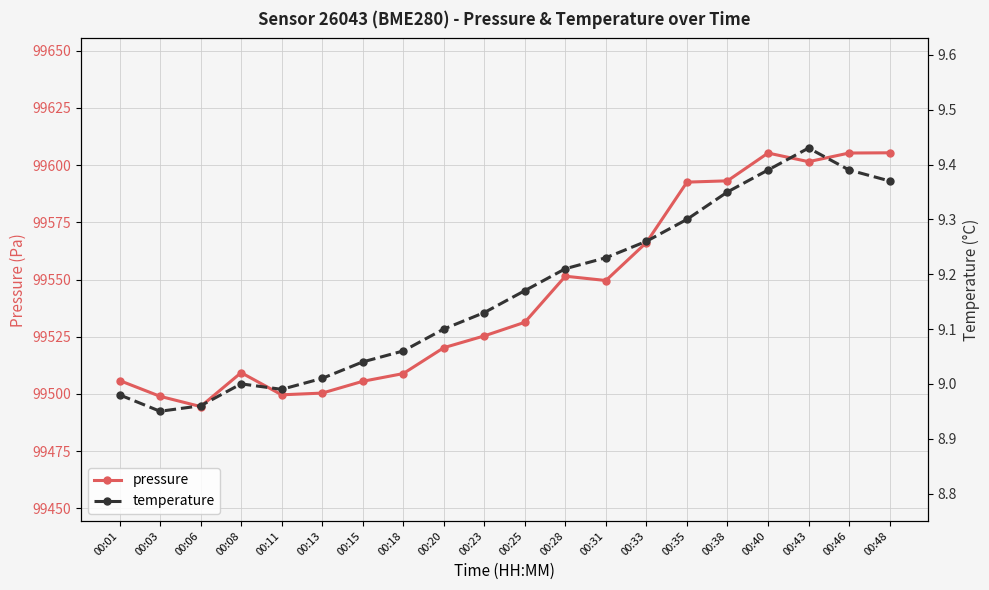

What is the value of the temperature point at the 4th from the left?

9.0